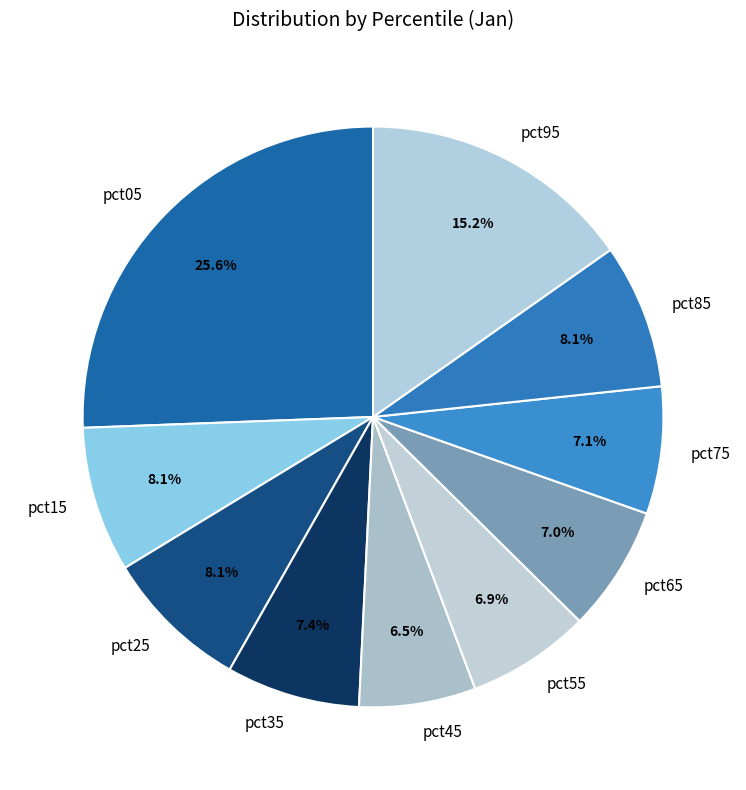

Does any single category account for the majority?

No